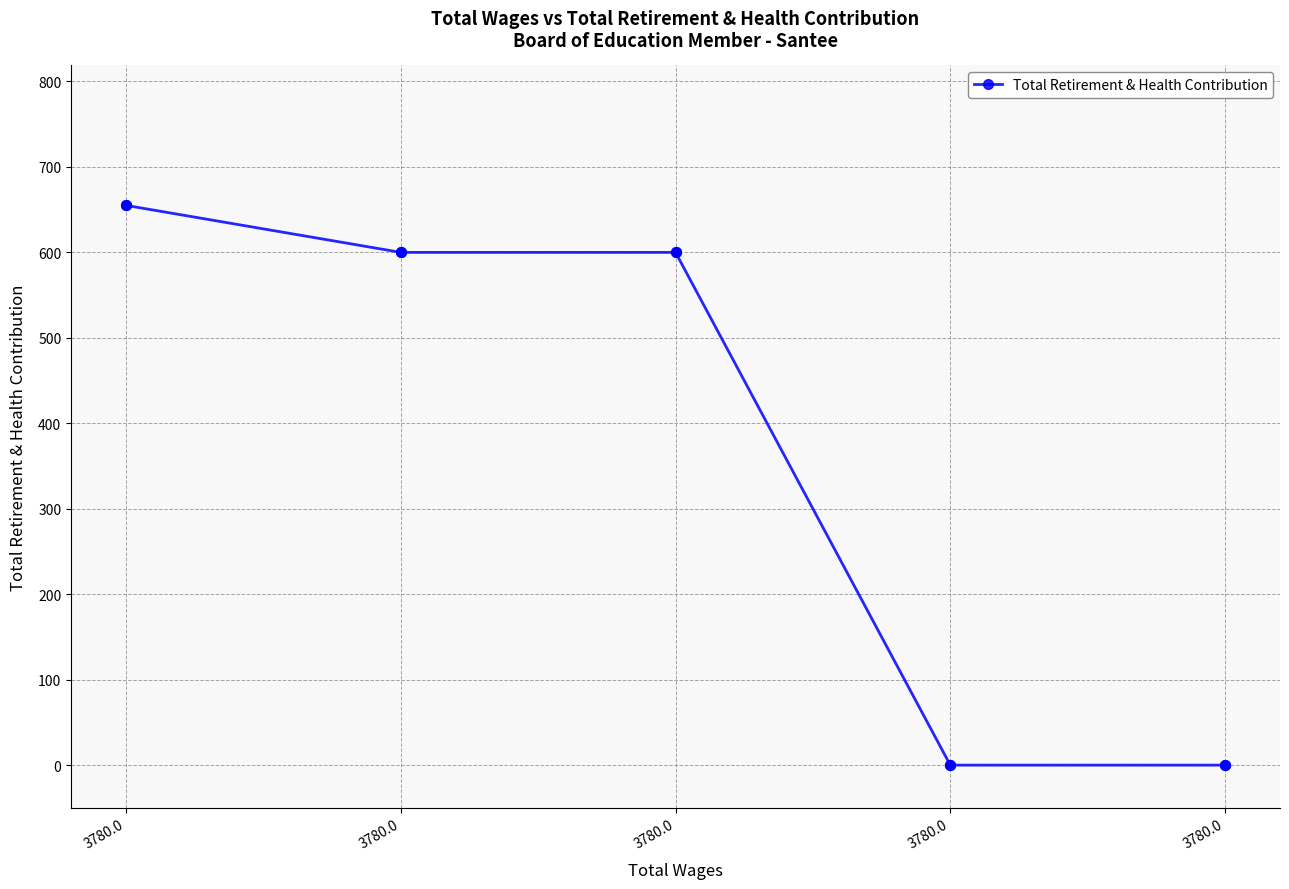

Does the chart have visible grid lines?

Yes